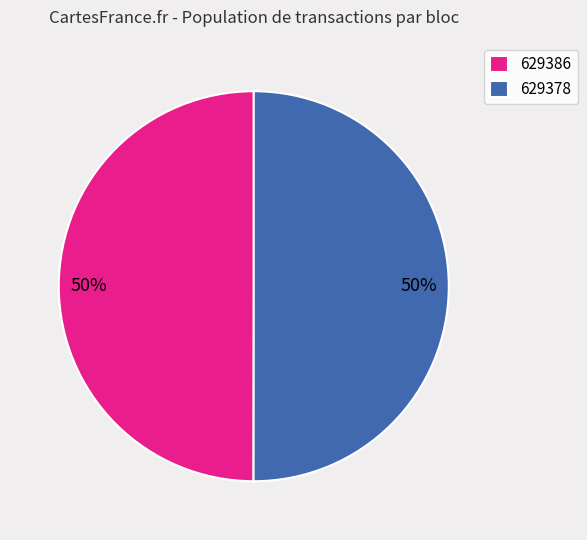

Is it true that 629386 is 50% of the pie?

True